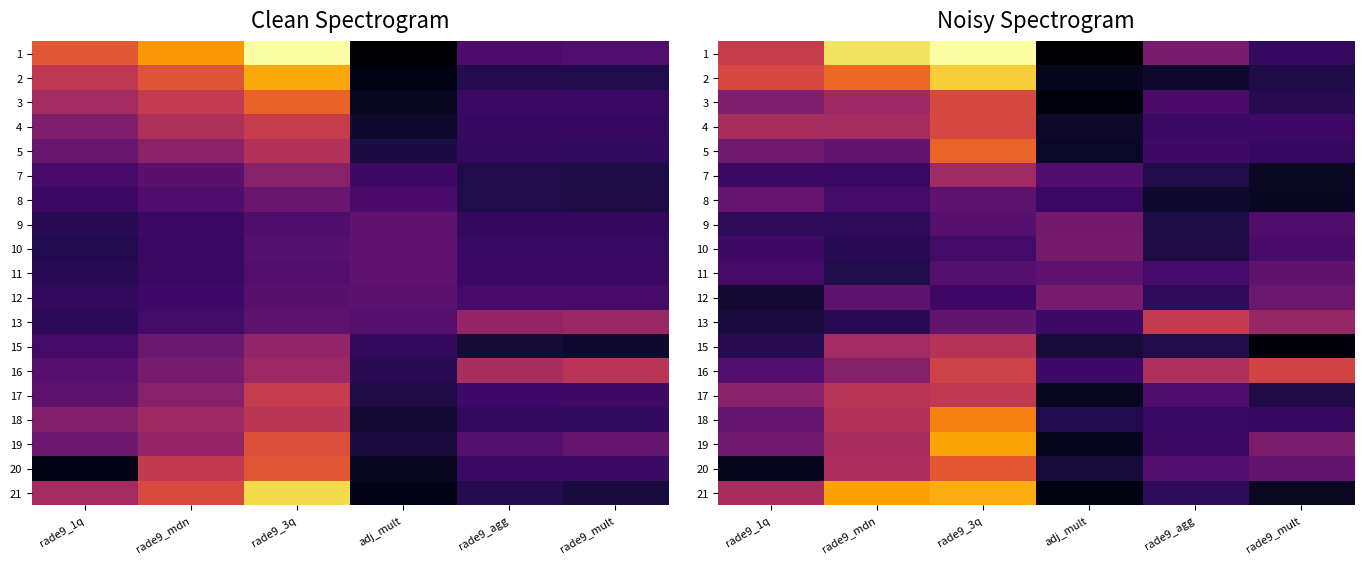

True or false: row_10 has a value of 1.8 at rade9_mdn.

False